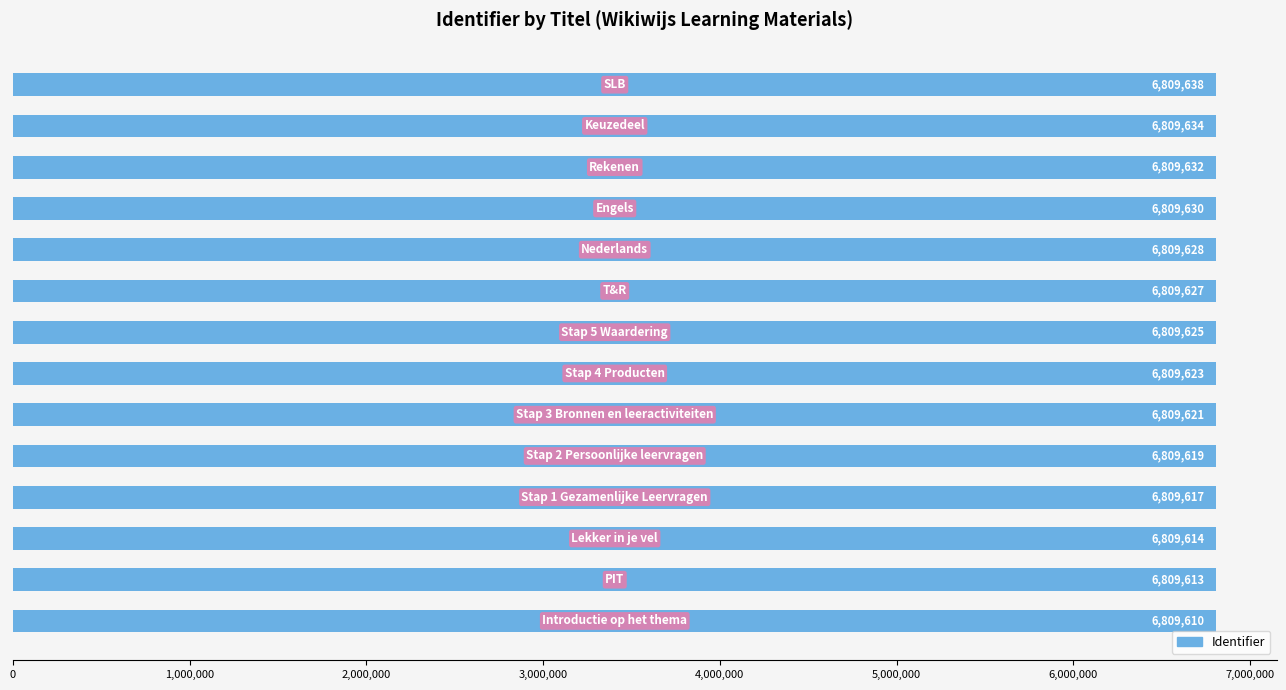

What is the difference between the maximum and minimum values?

28